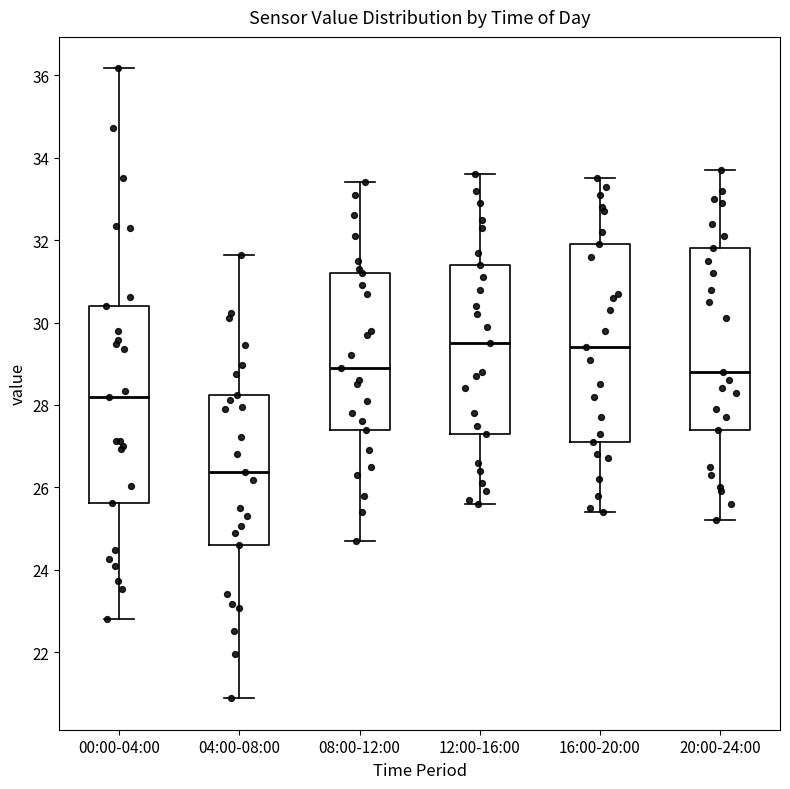

Reading left to right, transcribe this box plot: for each box, give where its median line is, the range the box spans, and where its two whiskers end, as read against the y-axis. The values are not printed on the chart, so give them approximately, as read against the axis.

00:00-04:00: median 28.2, box 25.6 to 30.4, whiskers 22.8 to 36.2
04:00-08:00: median 26.4, box 24.6 to 28.2, whiskers 20.8 to 31.6
08:00-12:00: median 29.0, box 27.4 to 31.2, whiskers 24.8 to 33.4
12:00-16:00: median 29.6, box 27.4 to 31.4, whiskers 25.6 to 33.6
16:00-20:00: median 29.4, box 27.2 to 32.0, whiskers 25.4 to 33.6
20:00-24:00: median 28.8, box 27.4 to 31.8, whiskers 25.2 to 33.8